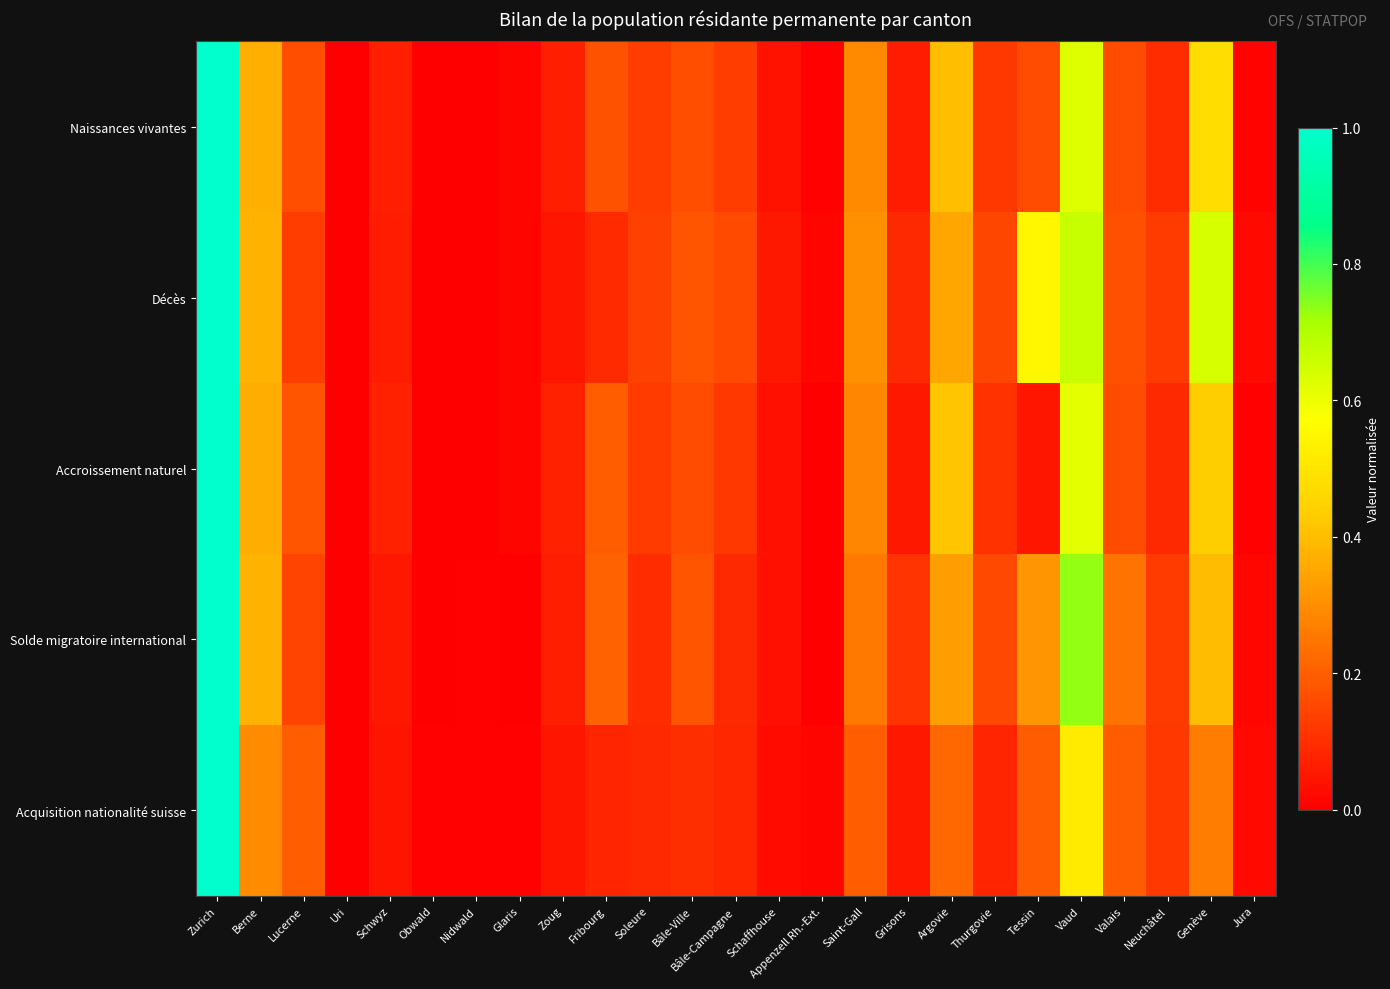

Reading right to left, transcribe all the data shown in this chart.

Naissances vivantes: Jura=0.0	Genève=0.5	Neuchâtel=0.1	Valais=0.2	Vaud=0.6	Tessin=0.2	Thurgovie=0.1	Argovie=0.4	Grisons=0.1	Saint-Gall=0.3	Appenzell Rh.-Ext.=0.0	Schaffhouse=0.0	Bâle-Campagne=0.1	Bâle-Ville=0.2	Soleure=0.1	Fribourg=0.2	Zoug=0.1	Glaris=0.0	Nidwald=0.0	Obwald=0.0	Schwyz=0.1	Uri=0.0	Lucerne=0.2	Berne=0.4	Zurich=1.0
Décès: Jura=0.0	Genève=0.6	Neuchâtel=0.1	Valais=0.2	Vaud=0.7	Tessin=0.5	Thurgovie=0.1	Argovie=0.3	Grisons=0.1	Saint-Gall=0.3	Appenzell Rh.-Ext.=0.0	Schaffhouse=0.1	Bâle-Campagne=0.2	Bâle-Ville=0.2	Soleure=0.1	Fribourg=0.1	Zoug=0.0	Glaris=0.0	Nidwald=0.0	Obwald=0.0	Schwyz=0.1	Uri=0.0	Lucerne=0.1	Berne=0.4	Zurich=1.0
Accroissement naturel: Jura=0.0	Genève=0.4	Neuchâtel=0.1	Valais=0.2	Vaud=0.6	Tessin=0.0	Thurgovie=0.1	Argovie=0.4	Grisons=0.1	Saint-Gall=0.3	Appenzell Rh.-Ext.=0.0	Schaffhouse=0.0	Bâle-Campagne=0.1	Bâle-Ville=0.2	Soleure=0.1	Fribourg=0.2	Zoug=0.1	Glaris=0.0	Nidwald=0.0	Obwald=0.0	Schwyz=0.1	Uri=0.0	Lucerne=0.2	Berne=0.4	Zurich=1.0
Solde migratoire international: Jura=0.0	Genève=0.4	Neuchâtel=0.1	Valais=0.2	Vaud=0.7	Tessin=0.3	Thurgovie=0.2	Argovie=0.3	Grisons=0.1	Saint-Gall=0.3	Appenzell Rh.-Ext.=0.0	Schaffhouse=0.0	Bâle-Campagne=0.1	Bâle-Ville=0.2	Soleure=0.1	Fribourg=0.2	Zoug=0.1	Glaris=0.0	Nidwald=0.0	Obwald=0.0	Schwyz=0.1	Uri=0.0	Lucerne=0.1	Berne=0.4	Zurich=1.0
Acquisition nationalité suisse: Jura=0.0	Genève=0.3	Neuchâtel=0.1	Valais=0.2	Vaud=0.5	Tessin=0.2	Thurgovie=0.1	Argovie=0.2	Grisons=0.1	Saint-Gall=0.2	Appenzell Rh.-Ext.=0.0	Schaffhouse=0.0	Bâle-Campagne=0.1	Bâle-Ville=0.1	Soleure=0.1	Fribourg=0.1	Zoug=0.0	Glaris=0.0	Nidwald=0.0	Obwald=0.0	Schwyz=0.0	Uri=0.0	Lucerne=0.2	Berne=0.3	Zurich=1.0